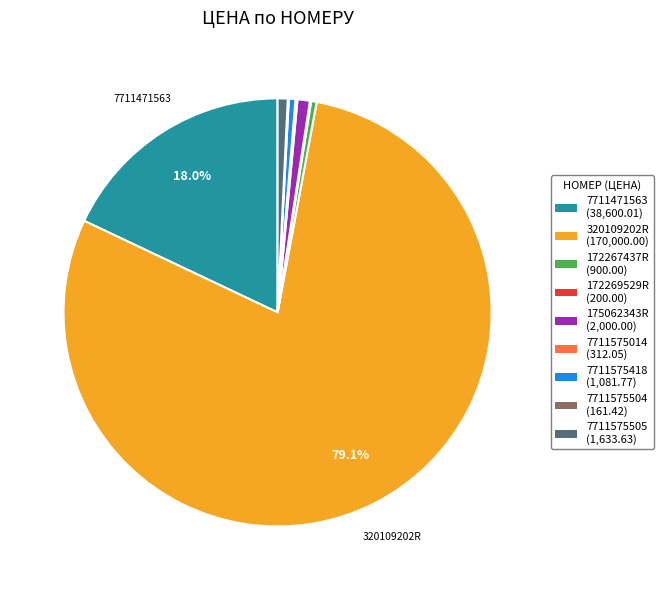

Is the sum of 175062343R and 320109202R greater than half?

Yes